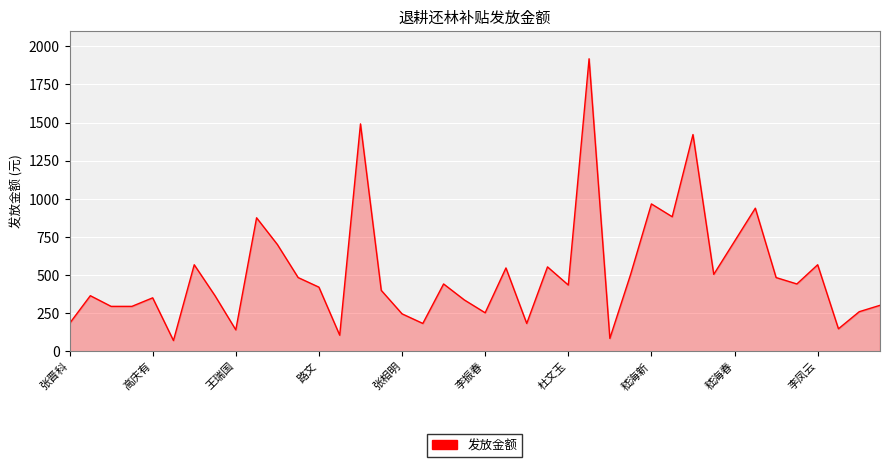

What is the minimum value shown in the chart?

70